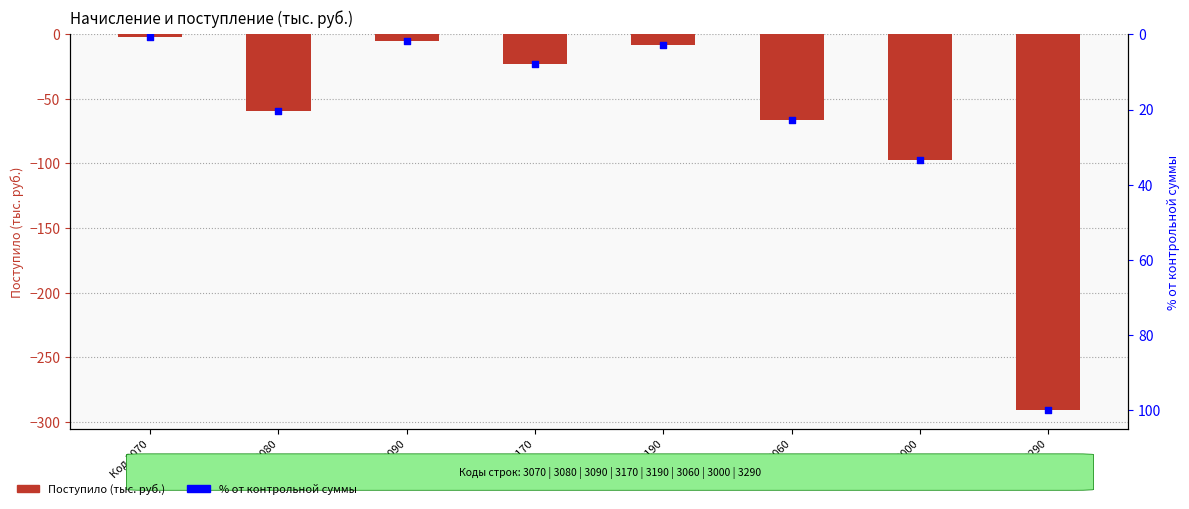

Is the value of % от контрольной суммы at Код 3090 greater than the value of Поступило at Код 3170?

Yes